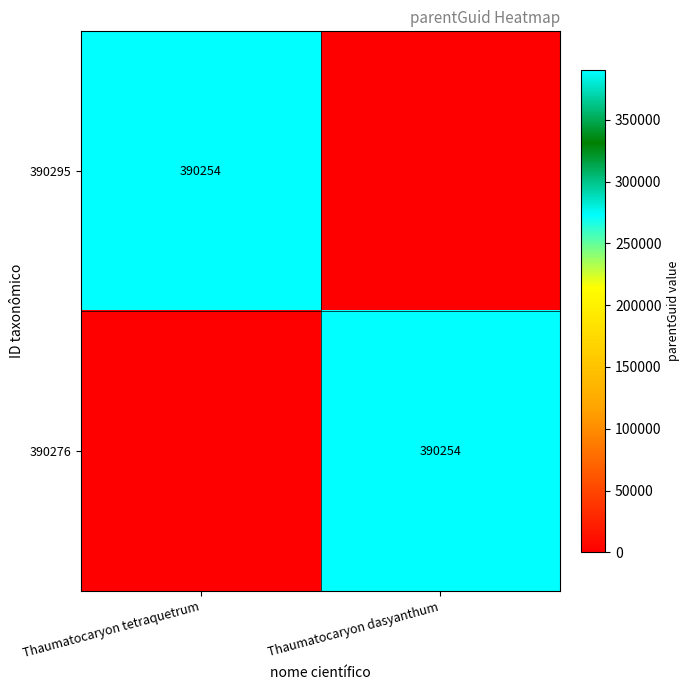

Is it true that 390276 equals 390254 at Thaumatocaryon dasyanthum?

True